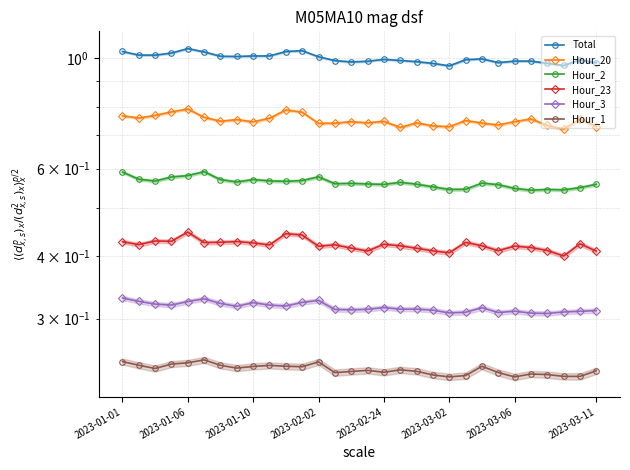

The value of Hour_1 at 2023-03-06 is 0.4. True or false?

False